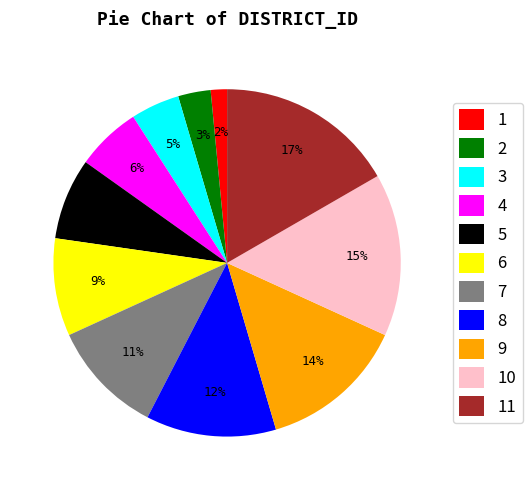

Do 4 and 10 together represent more than half of the pie?

No